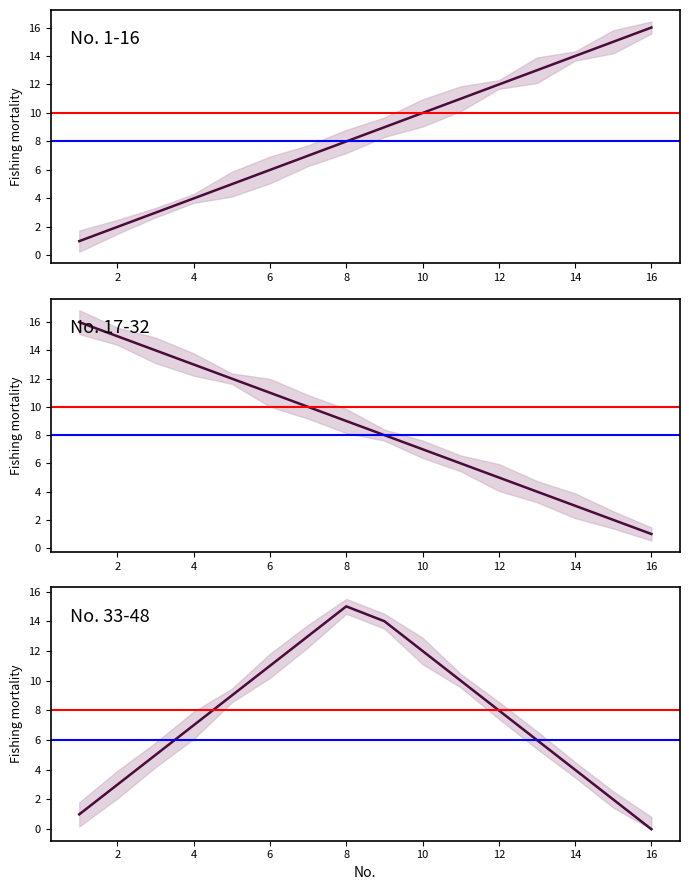

Is it true that Series C equals 14 at 9?

True